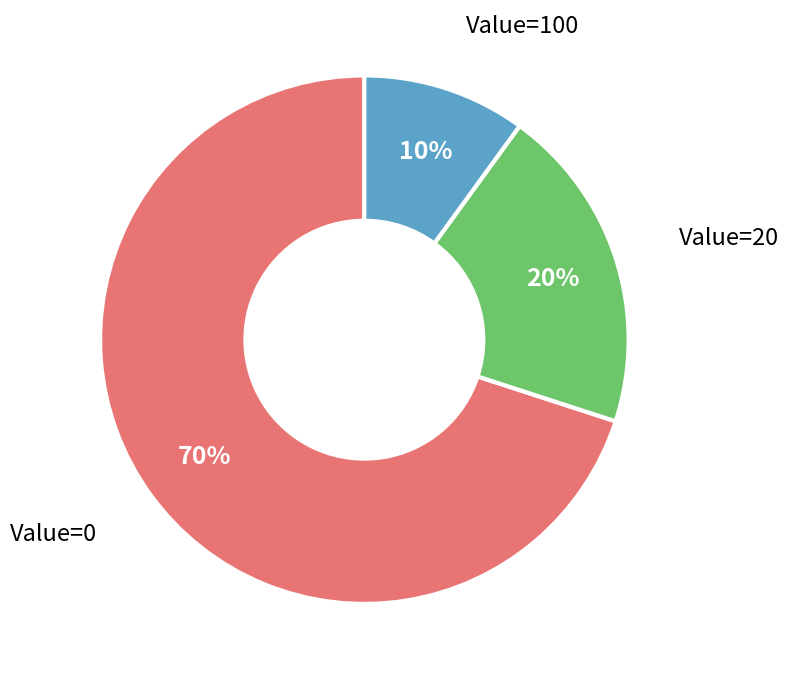

Count the number of slices in the pie.

3